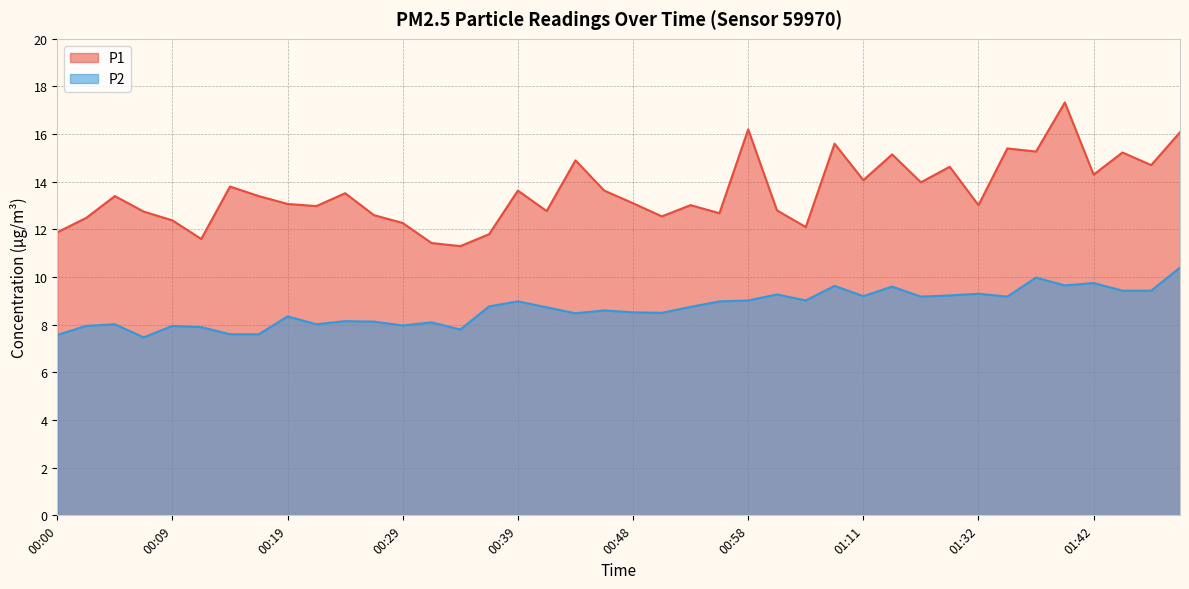

What is the highest value of the P2 series?

10.4